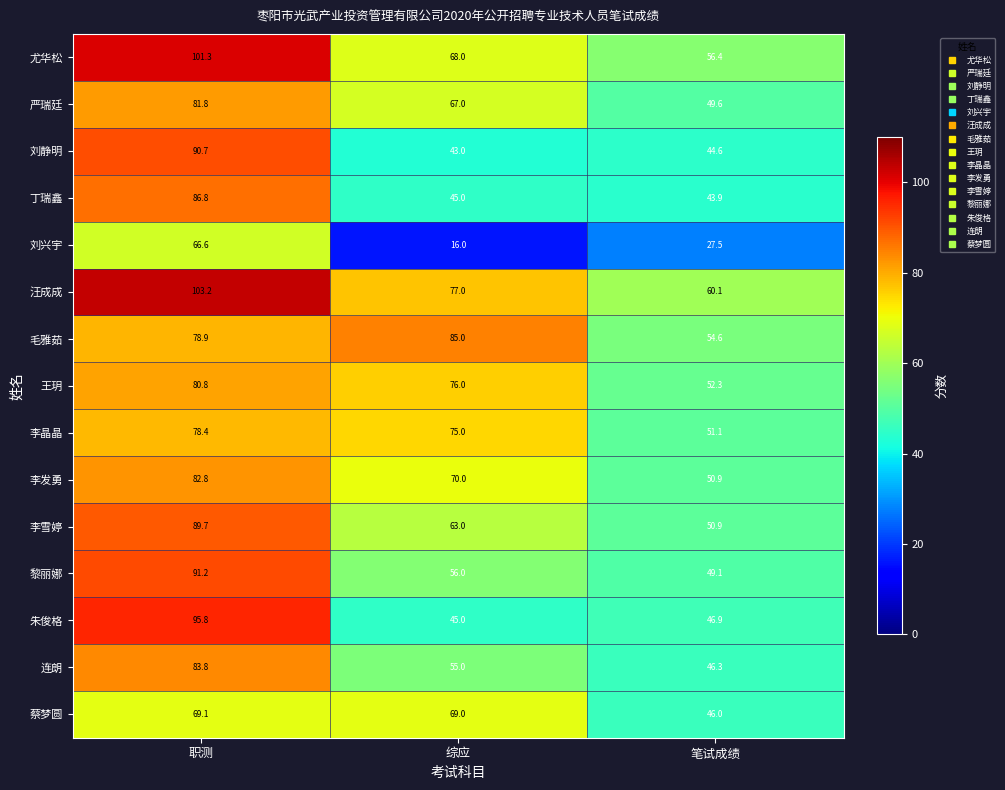

What is the sum of the 严瑞廷 values at 综应 and 职测?

148.8